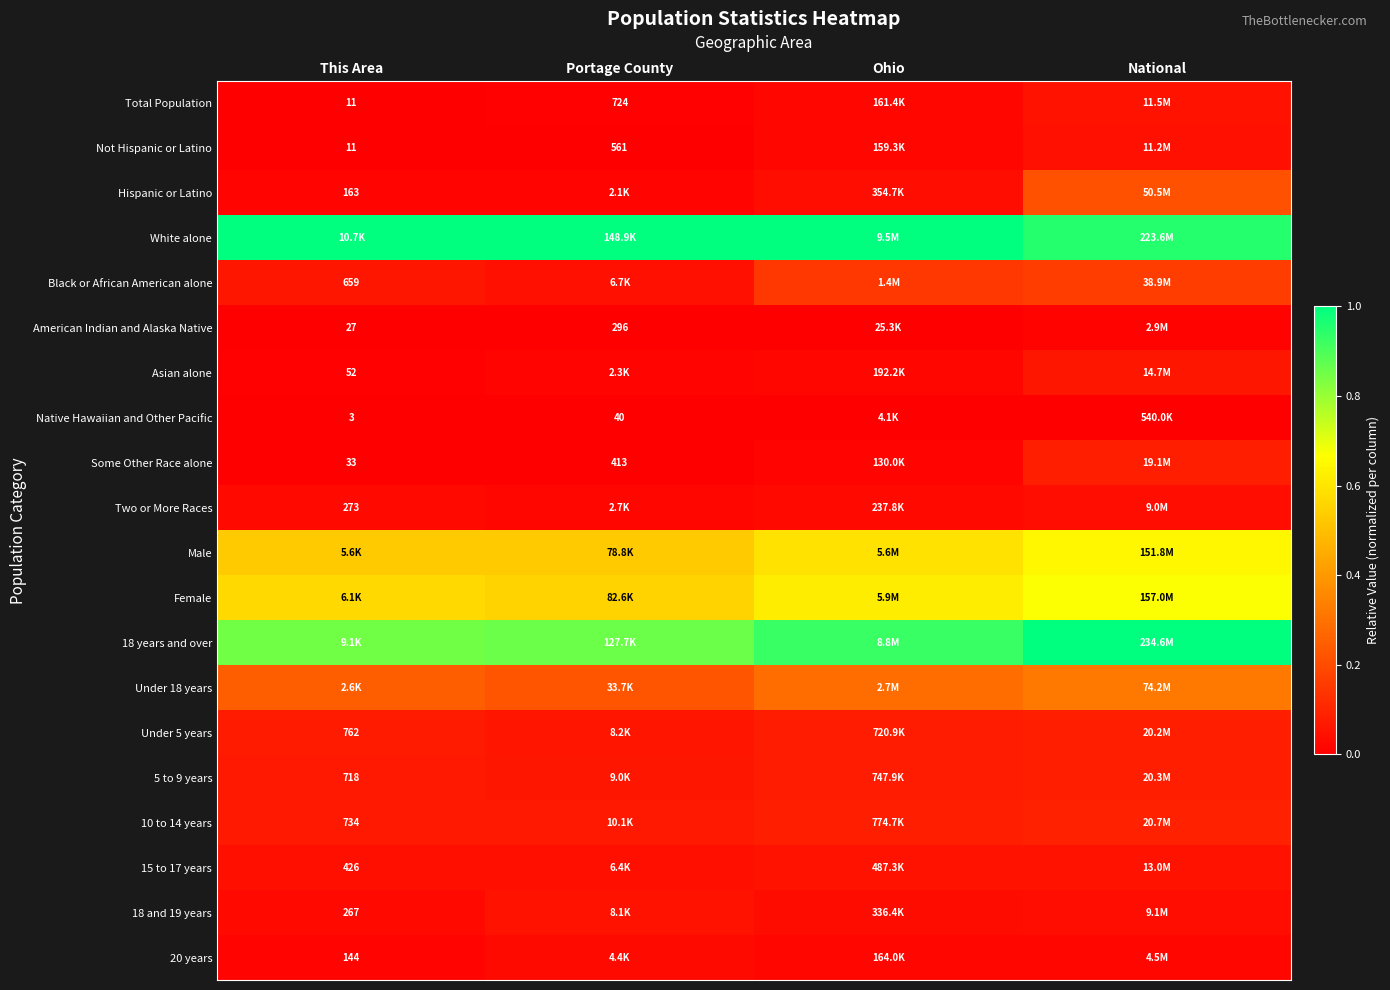

What is the maximum value shown in the chart?

1.0